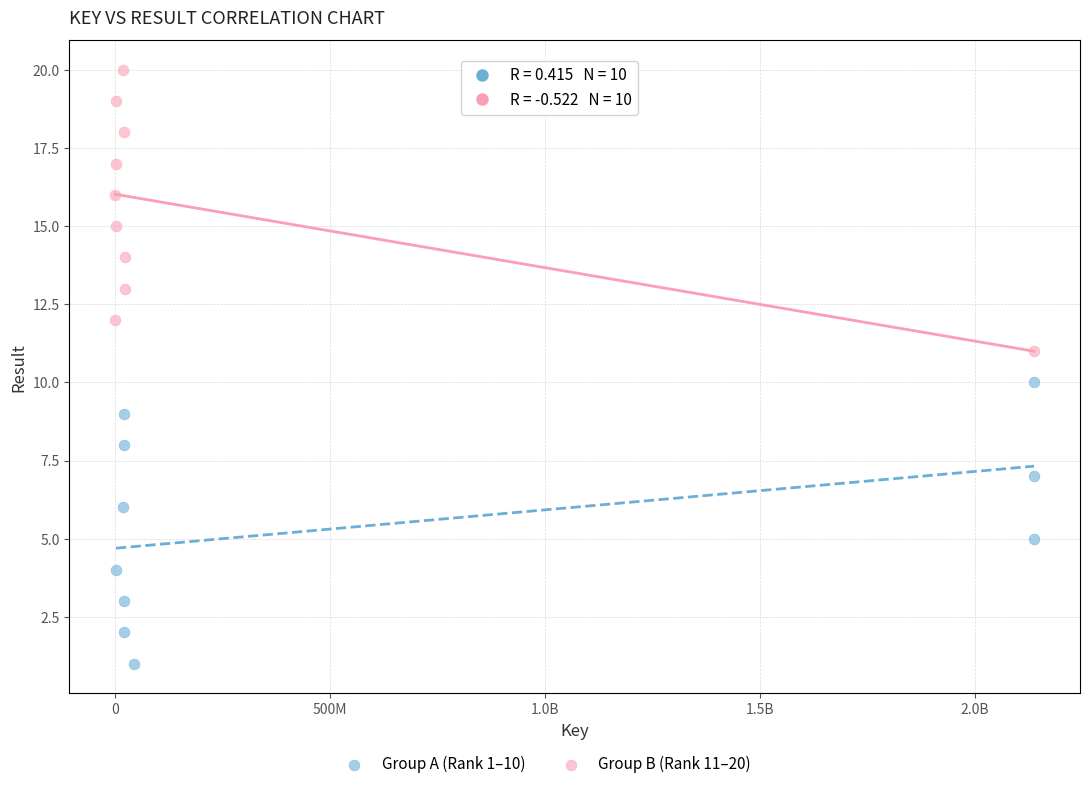

Which series contains the highest Y value?

Group B (Rank 11–20)